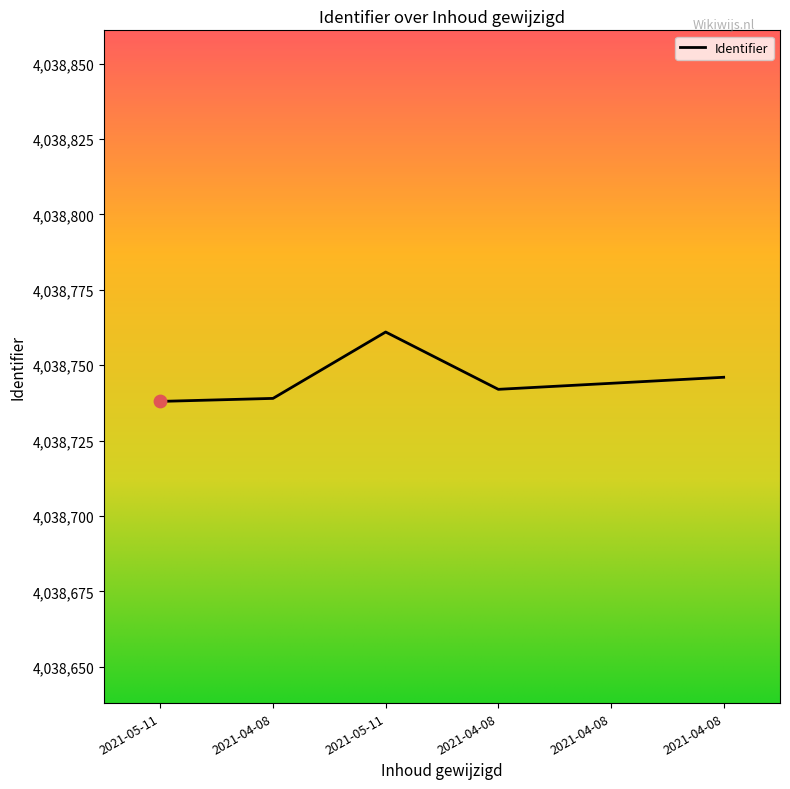

Is this an area chart (filled region under the line)?

No